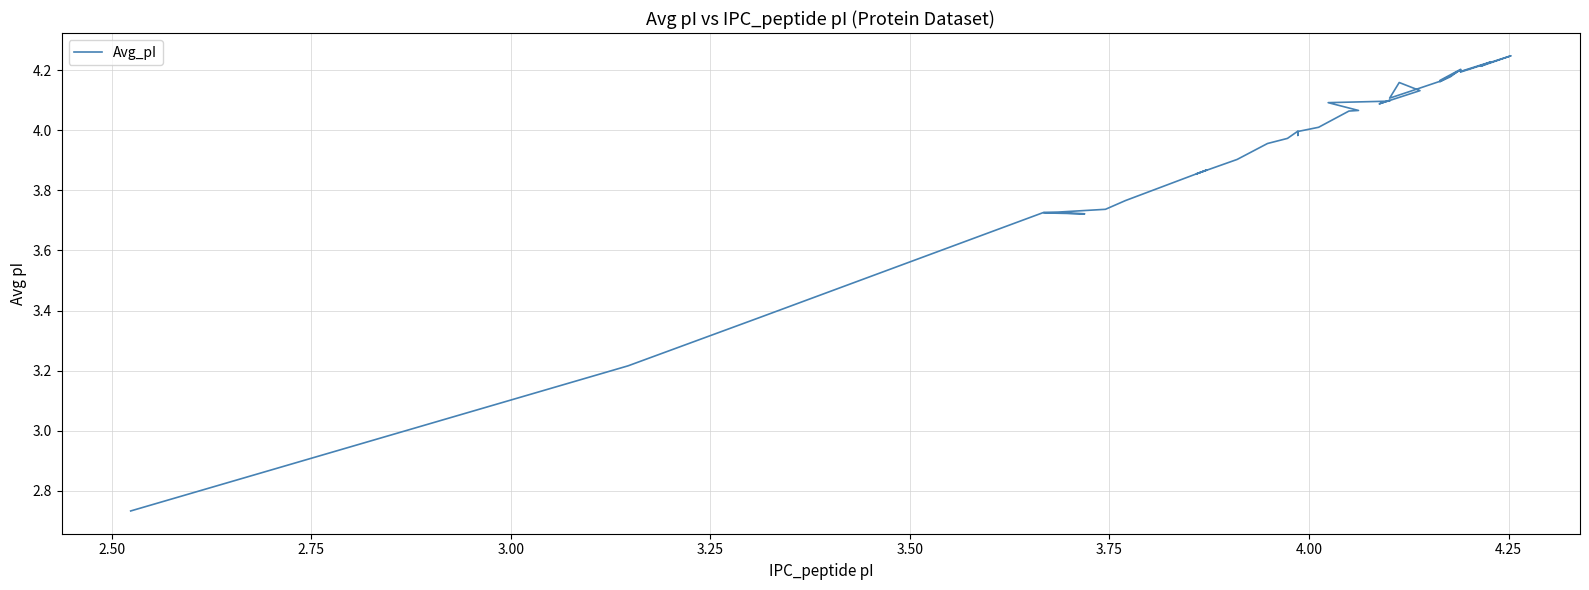

What is the greatest value displayed?

4.2